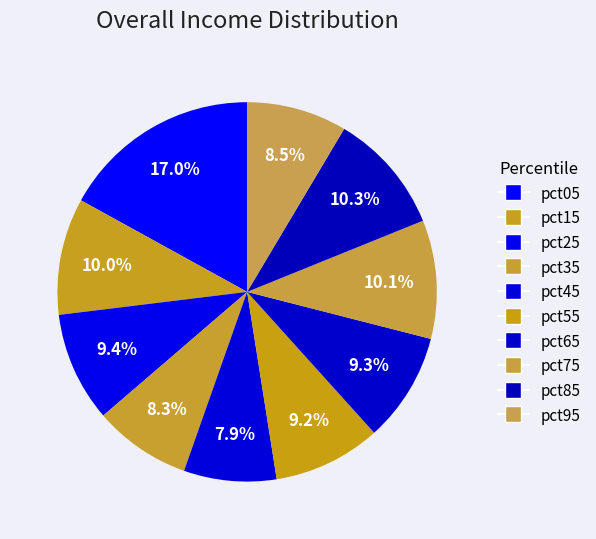

How many segments does this pie chart have?

10